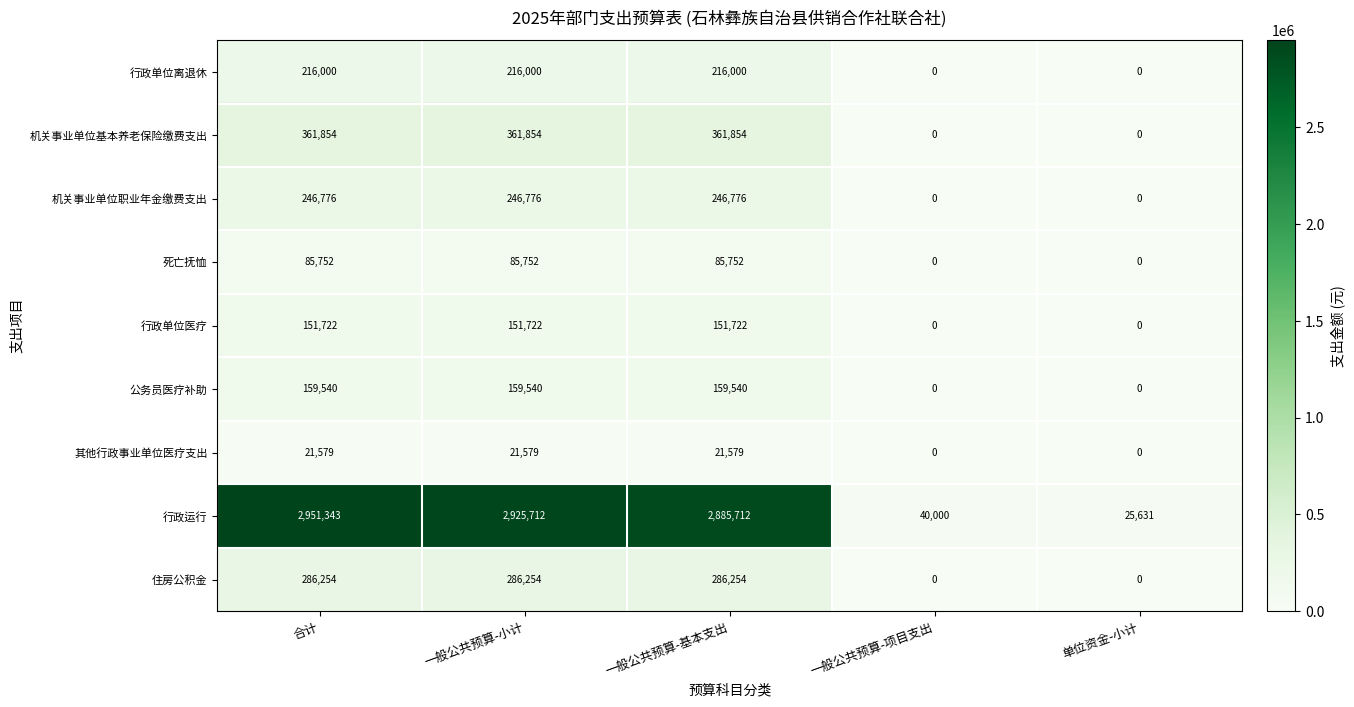

Between 合计 and 单位资金-小计, which series saw the biggest shift?

行政运行